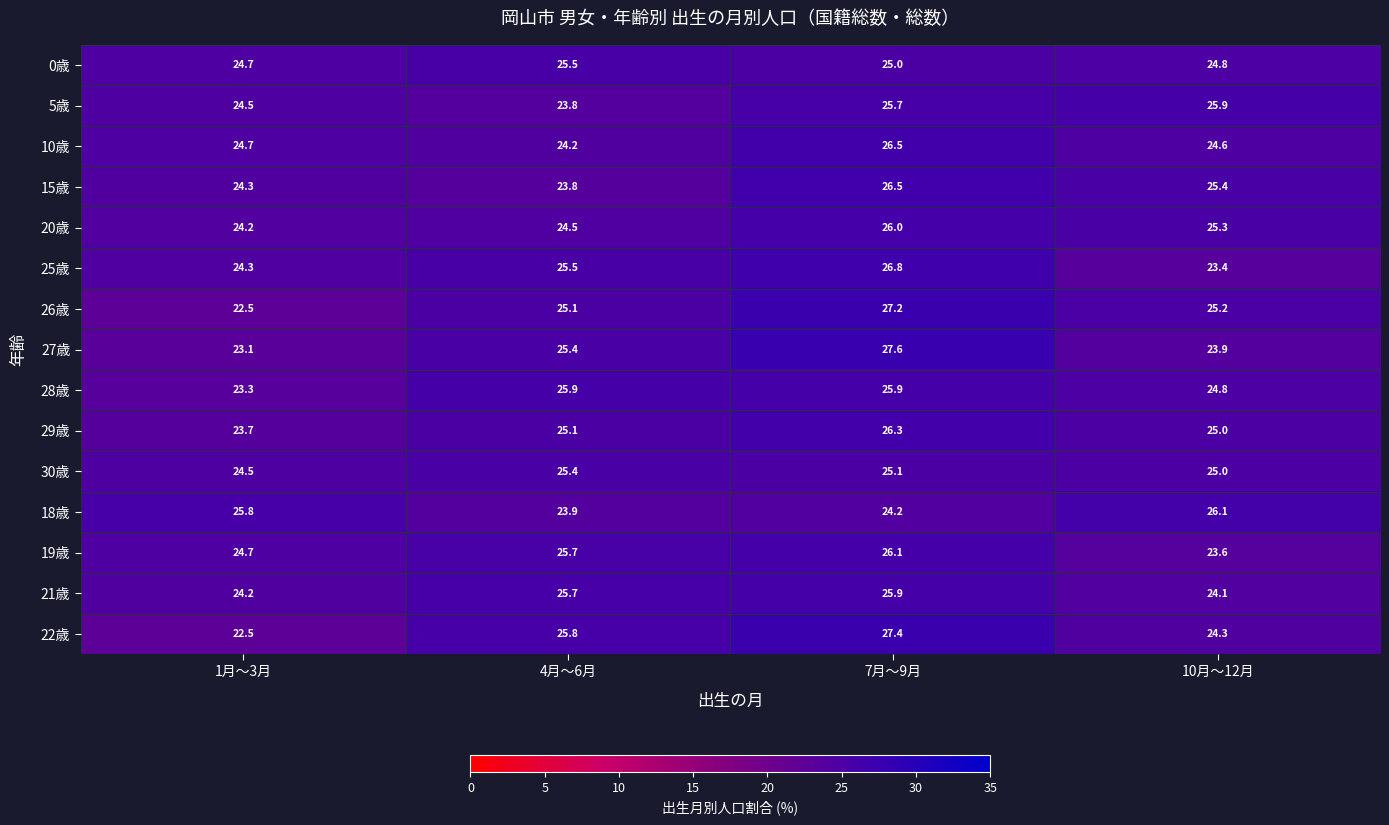

List the labels in order of 18歳 value, smallest first.

4月～6月, 7月～9月, 1月～3月, 10月～12月